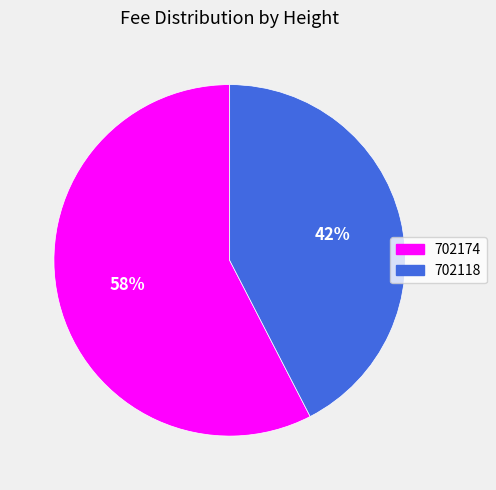

What is the largest slice in the pie chart?

702174